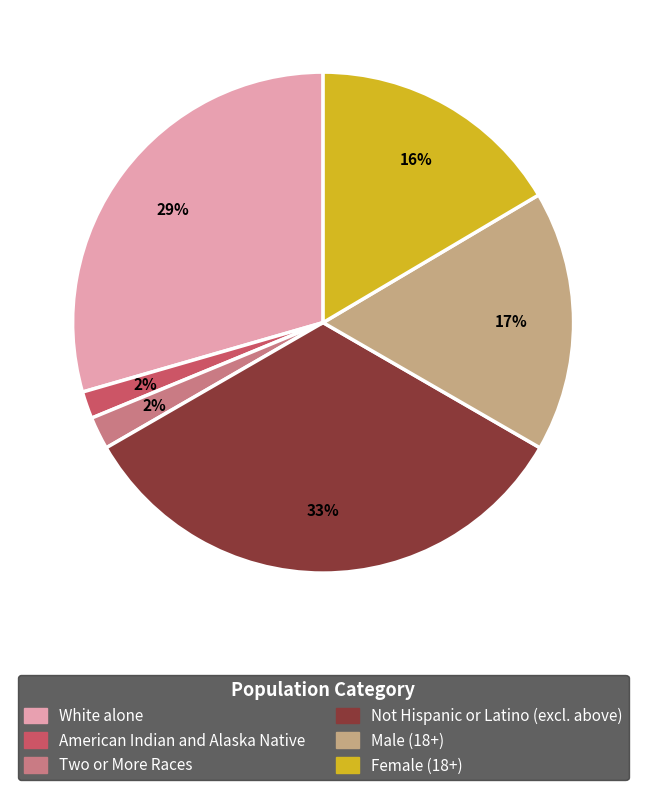

To the nearest percent, what is the average slice percentage?

17%